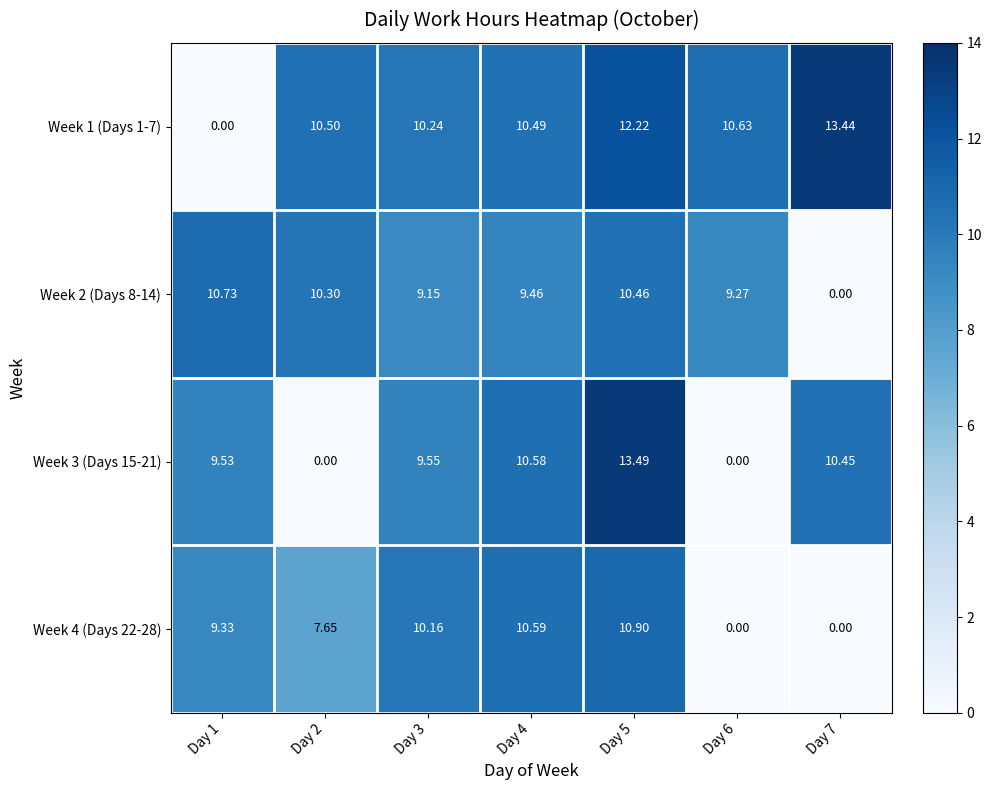

Is the value of Week 4 (Days 22-28) at Day 3 greater than the value of Week 2 (Days 8-14) at Day 3?

Yes